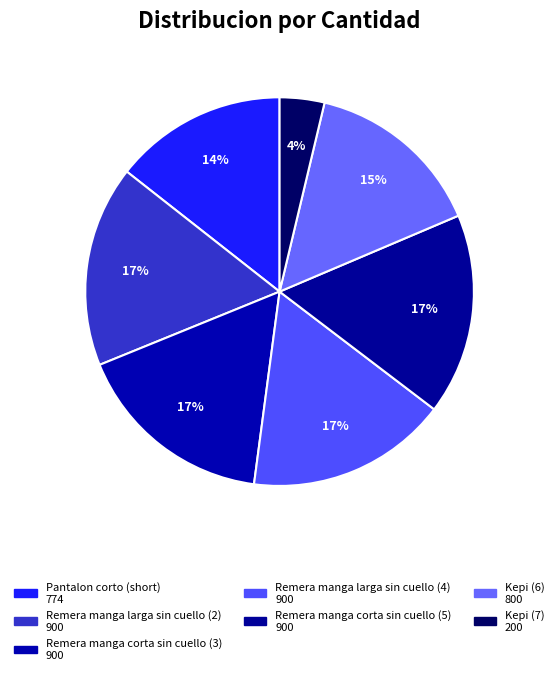

How many segments does this pie chart have?

7